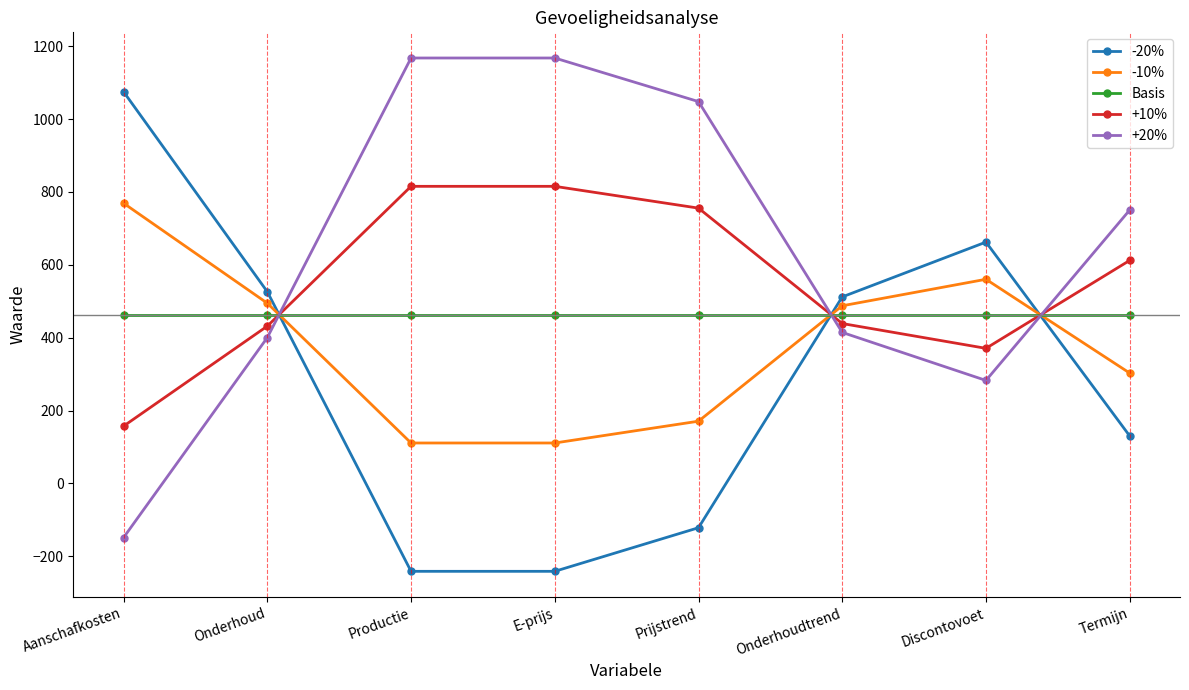

Where does the +20% series first go above 750?

Productie